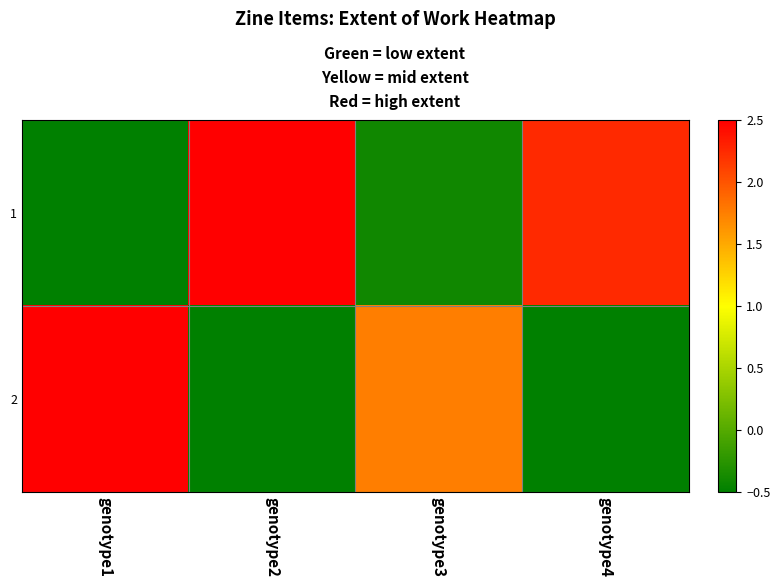

How many series are shown in this chart?

2